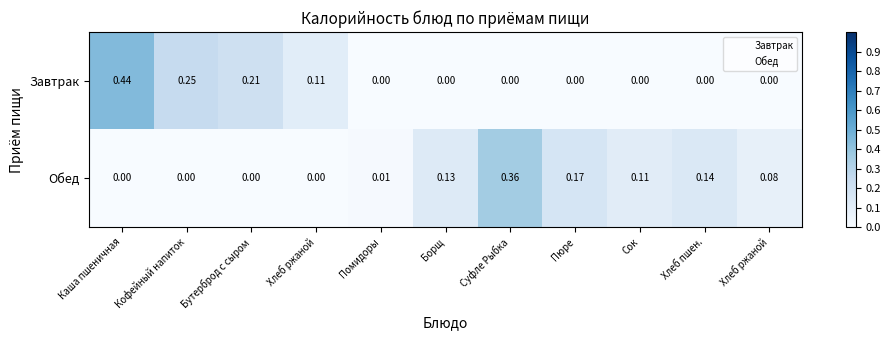

The Обед series shows 1.7 at Хлеб ржаной. True or false?

False